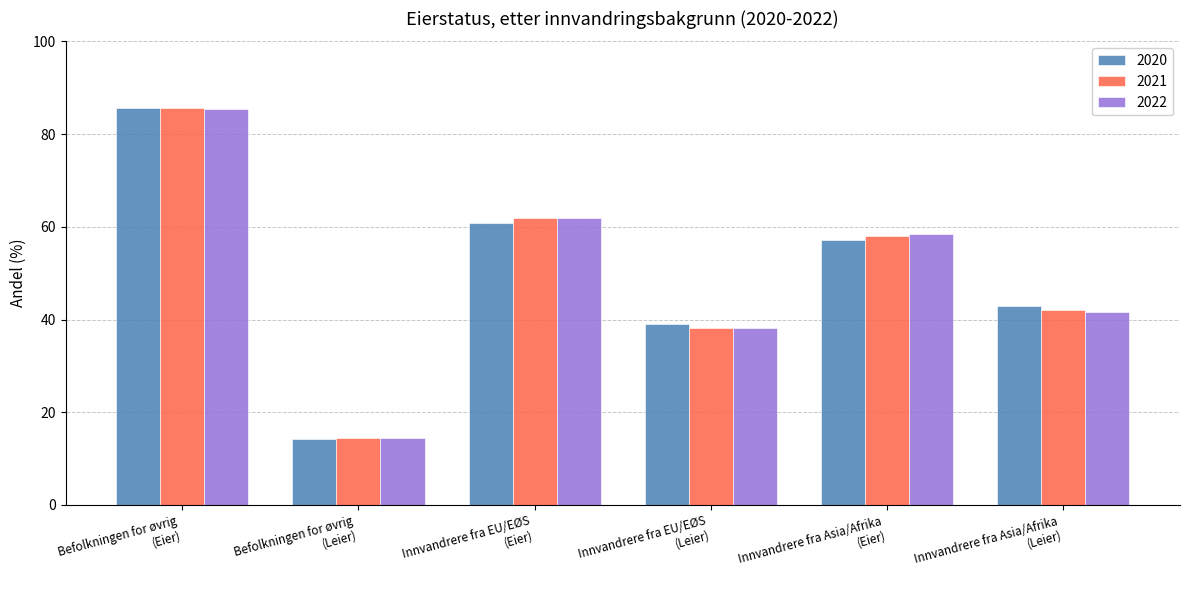

Which series has the widest spread of values?

2020